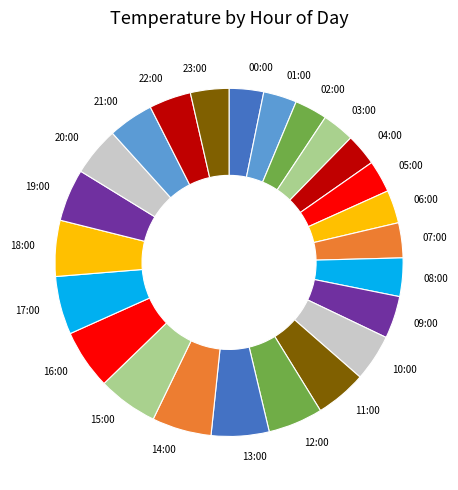

What is the ratio of the value at 19:00 to the value at 08:00?

1.4